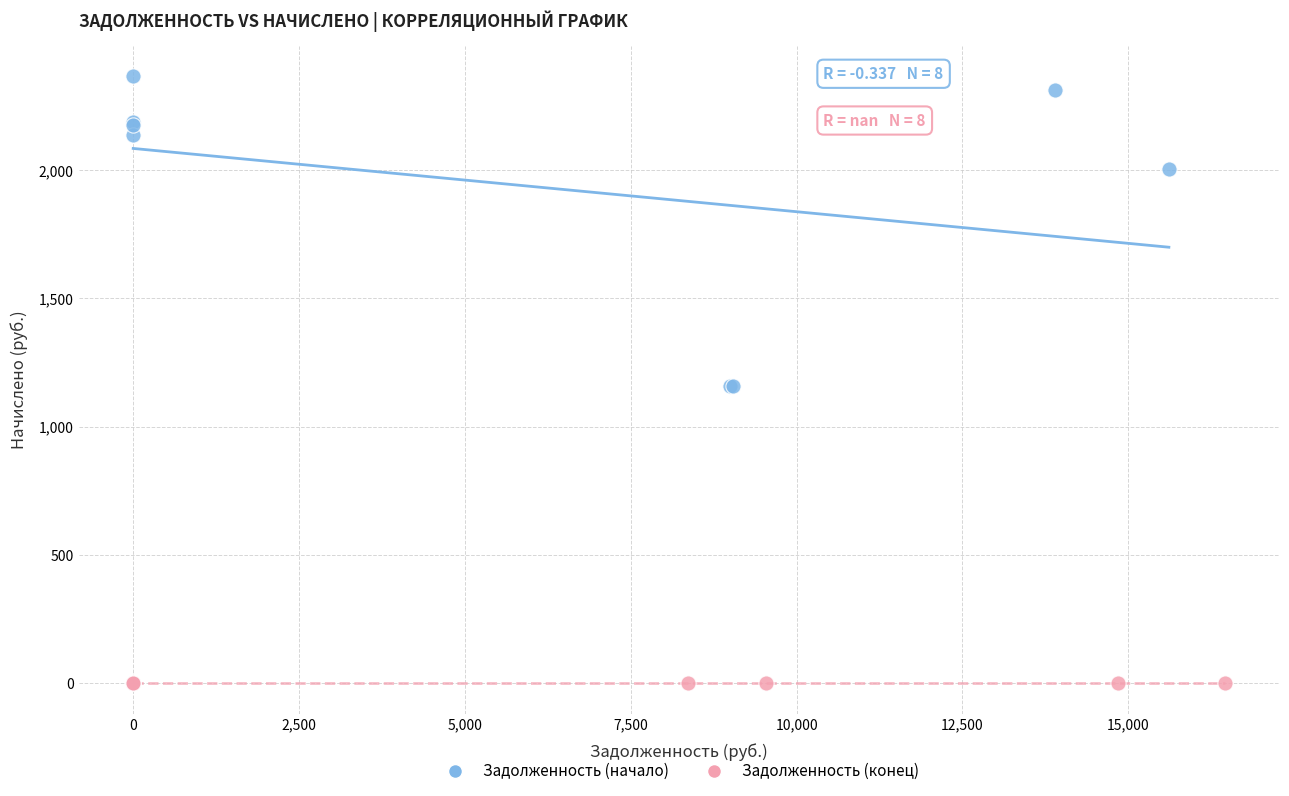

Which series contains the highest Y value?

Задолженность (начало)